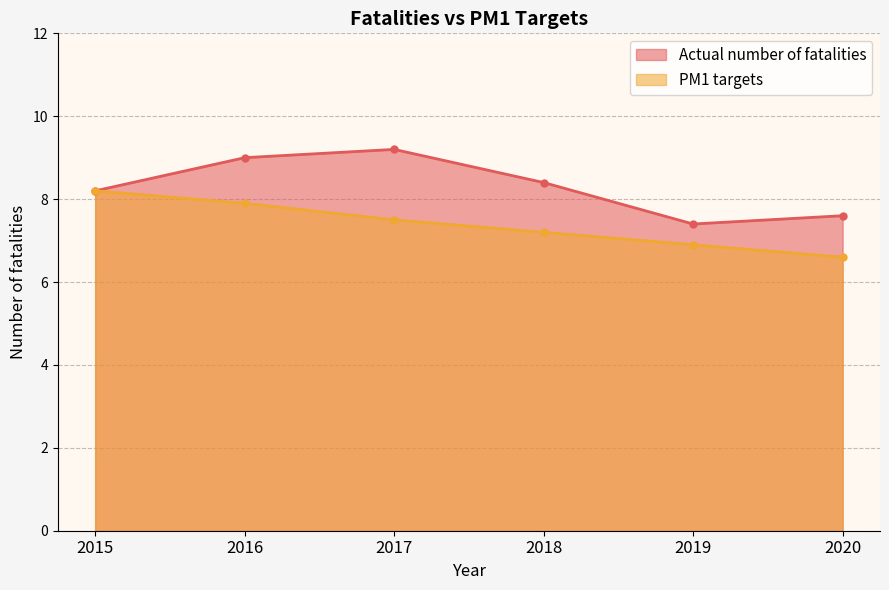

What is the value of the PM1 targets point at the 2nd from the left?

7.9